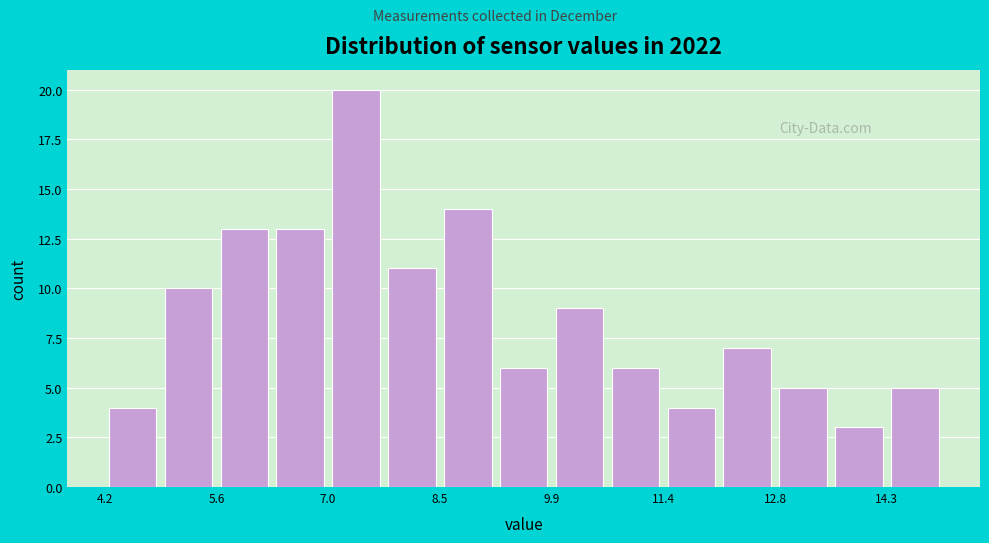

Read against the x-axis, roughly where is the centre of the tallest bar?

7.4